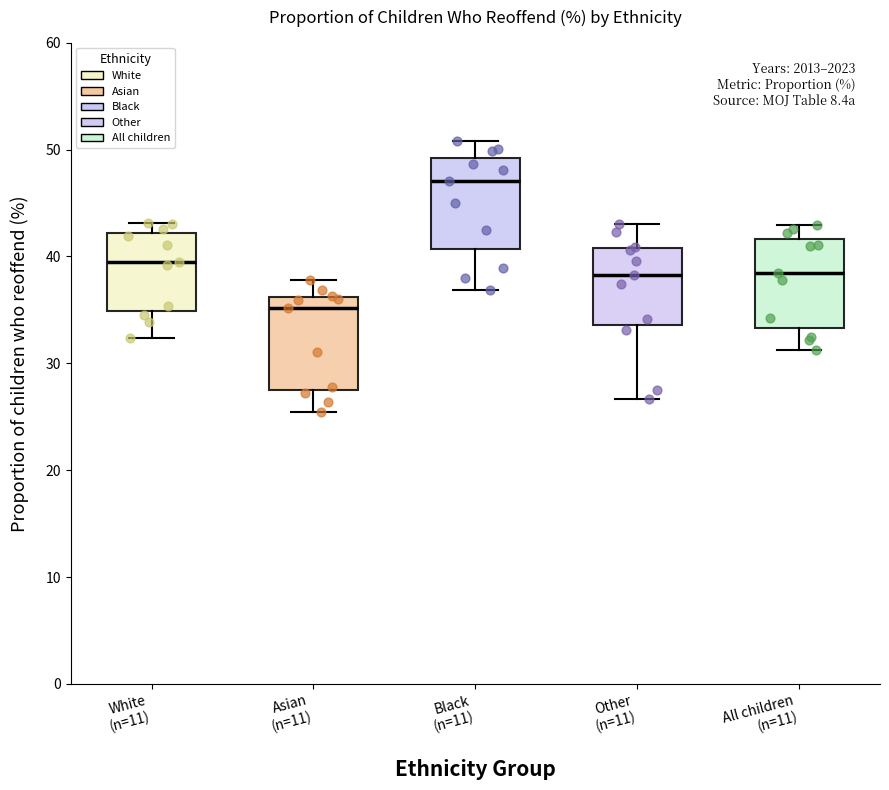

Which box's median line is the lowest?

Asian (n=11)